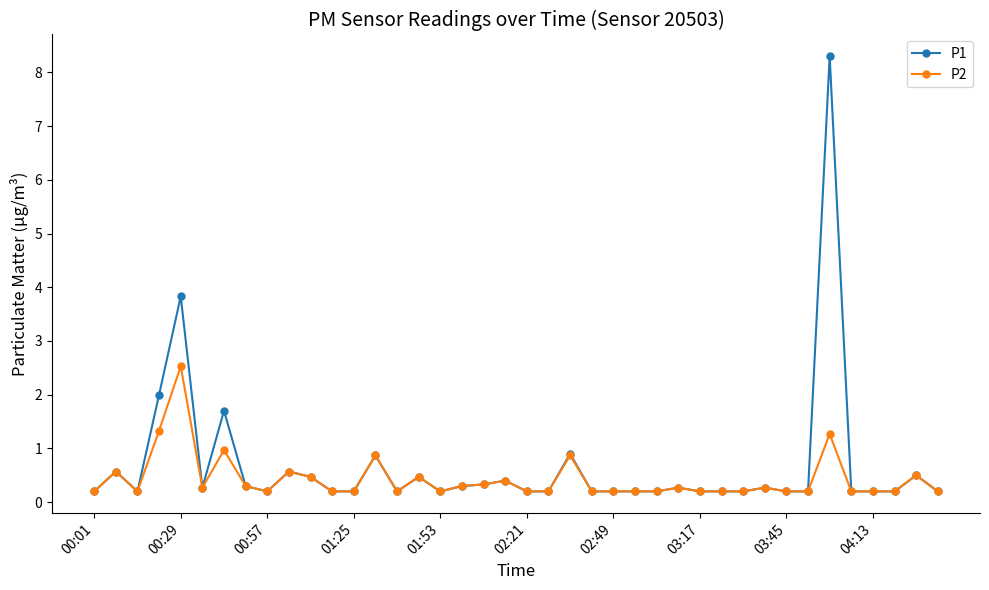

What is the value of the P1 point at the 22nd from the left?

0.2